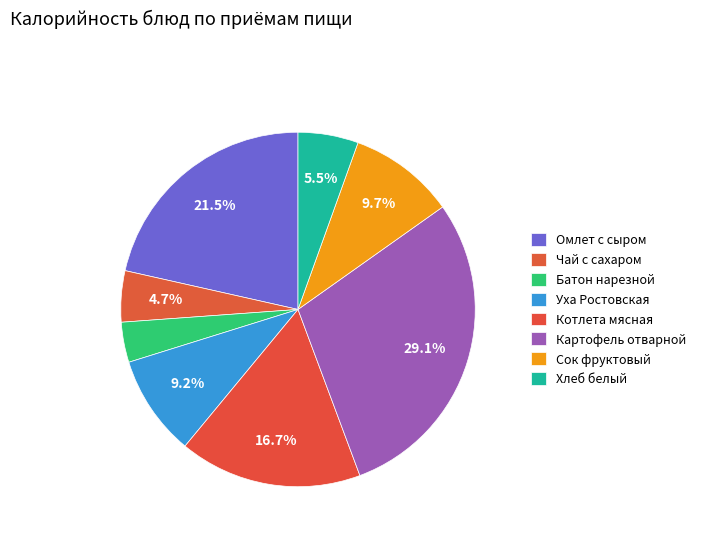

To the nearest percent, what portion does Чай с сахаром represent?

5%